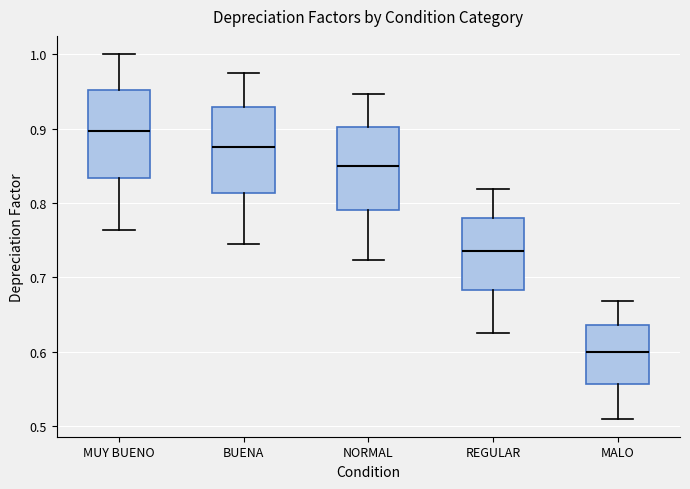

Reading left to right, transcribe this box plot: for each box, give where its median line is, the range the box spans, and where its two whiskers end, as read against the y-axis. The values are not printed on the chart, so give them approximately, as read against the axis.

MUY BUENO: median 0.90, box 0.83 to 0.95, whiskers 0.76 to 1.00
BUENA: median 0.87, box 0.81 to 0.93, whiskers 0.74 to 0.97
NORMAL: median 0.85, box 0.79 to 0.90, whiskers 0.72 to 0.95
REGULAR: median 0.73, box 0.68 to 0.78, whiskers 0.63 to 0.82
MALO: median 0.60, box 0.56 to 0.64, whiskers 0.51 to 0.67